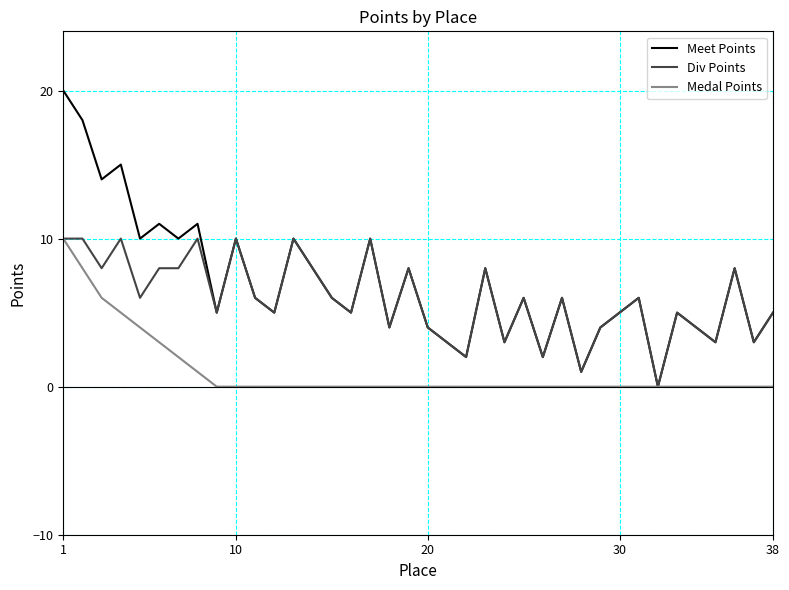

List the series in order of their overall mean, highest first.

Meet Points, Div Points, Medal Points